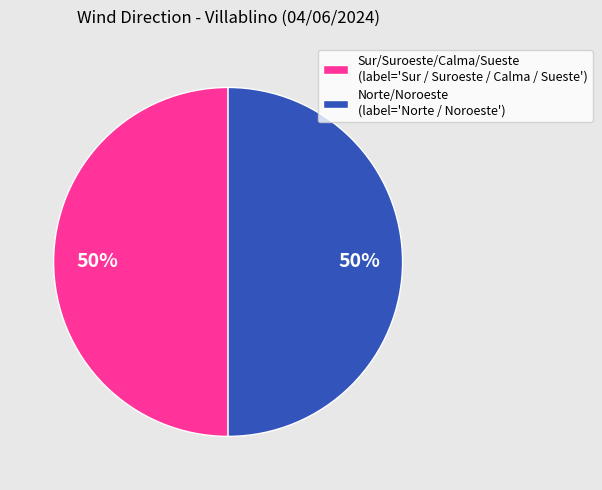

To the nearest percent, what percentage of the pie is Sur/Suroeste/Calma/Sueste (label='Sur / Suroeste / Calma / Sueste')?

50%